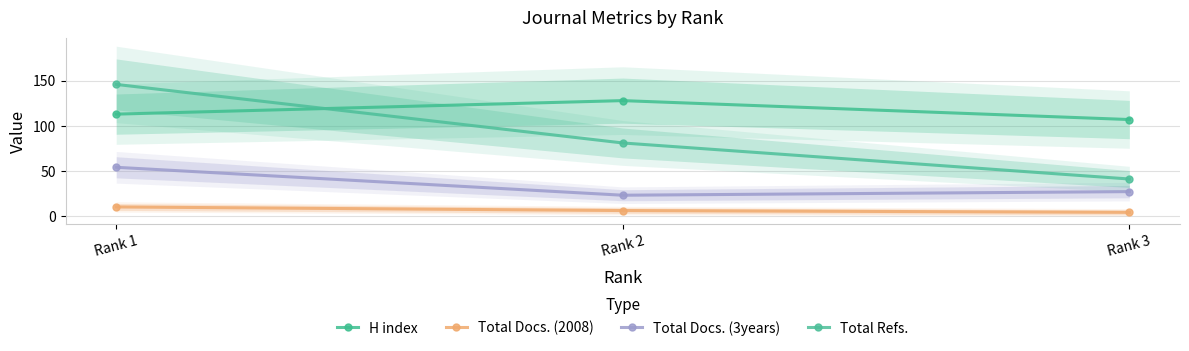

Which series has the largest total across all categories?

H index